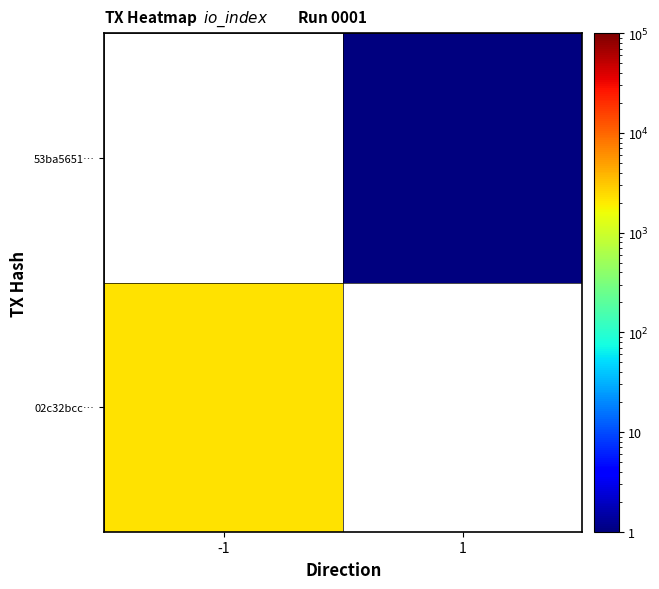

How many positive values does the 53ba5651… series have?

1